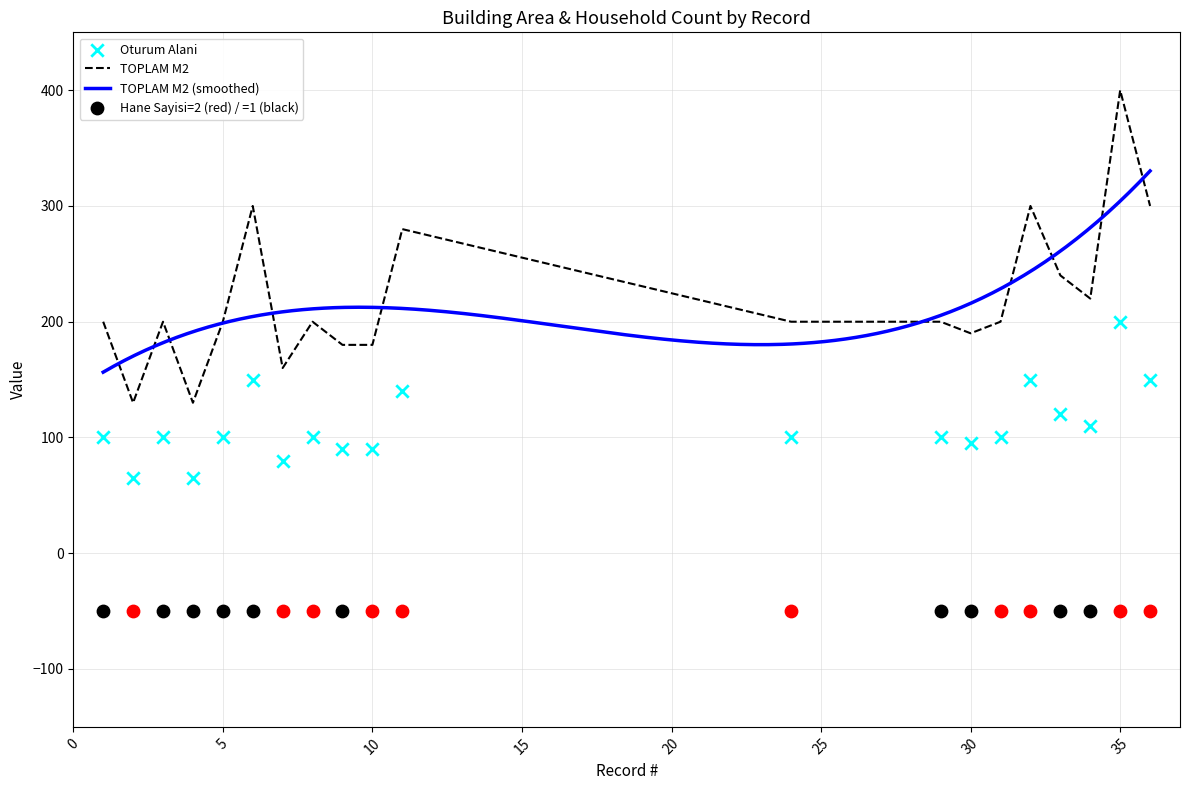

At which category is the sum across all series the highest?

35